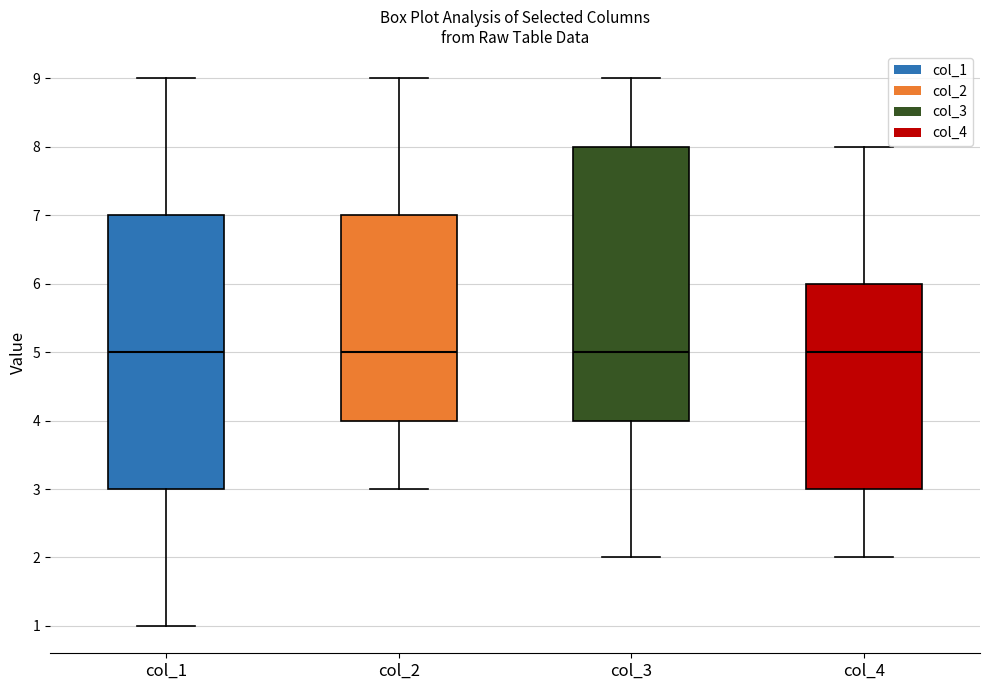

Reading left to right, transcribe this box plot: for each box, give where its median line is, the range the box spans, and where its two whiskers end, as read against the y-axis. The values are not printed on the chart, so give them approximately, as read against the axis.

col_1: median 5, box 3 to 7, whiskers 1 to 9
col_2: median 5, box 4 to 7, whiskers 3 to 9
col_3: median 5, box 4 to 8, whiskers 2 to 9
col_4: median 5, box 3 to 6, whiskers 2 to 8